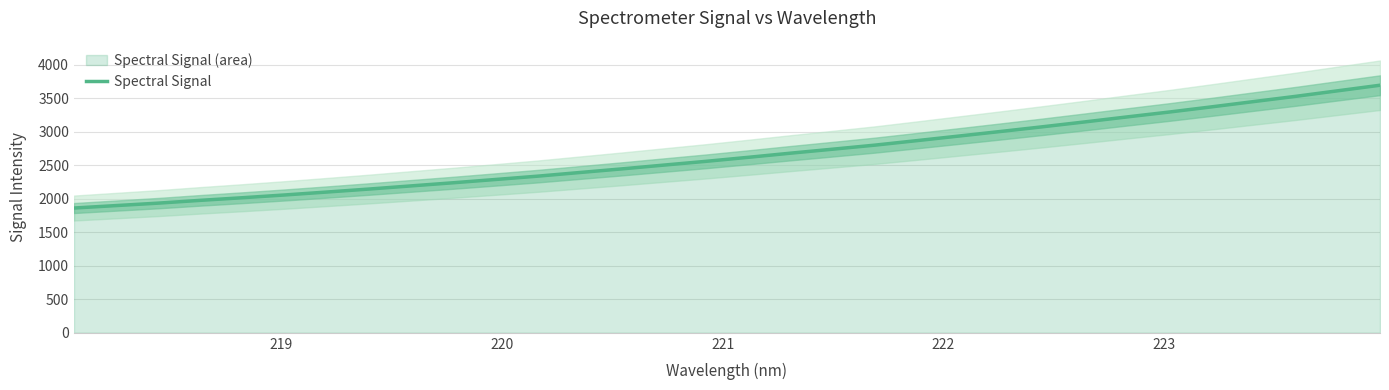

What is the highest value of the Spectral Signal series?

3691.2